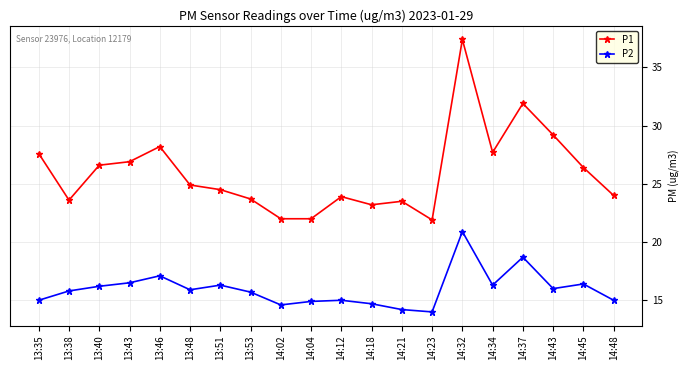

What is the difference between the highest and lowest values at 14:37?

13.2